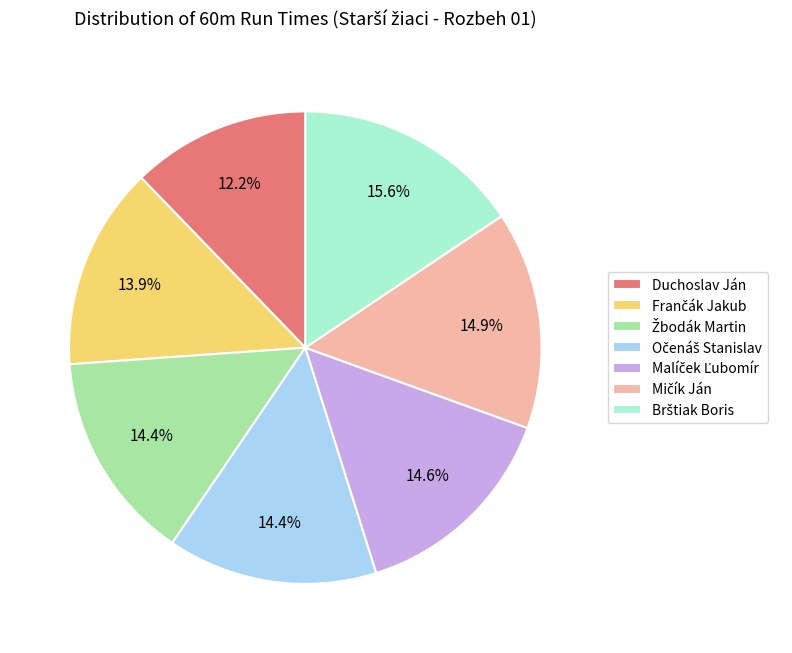

How many segments does this pie chart have?

7